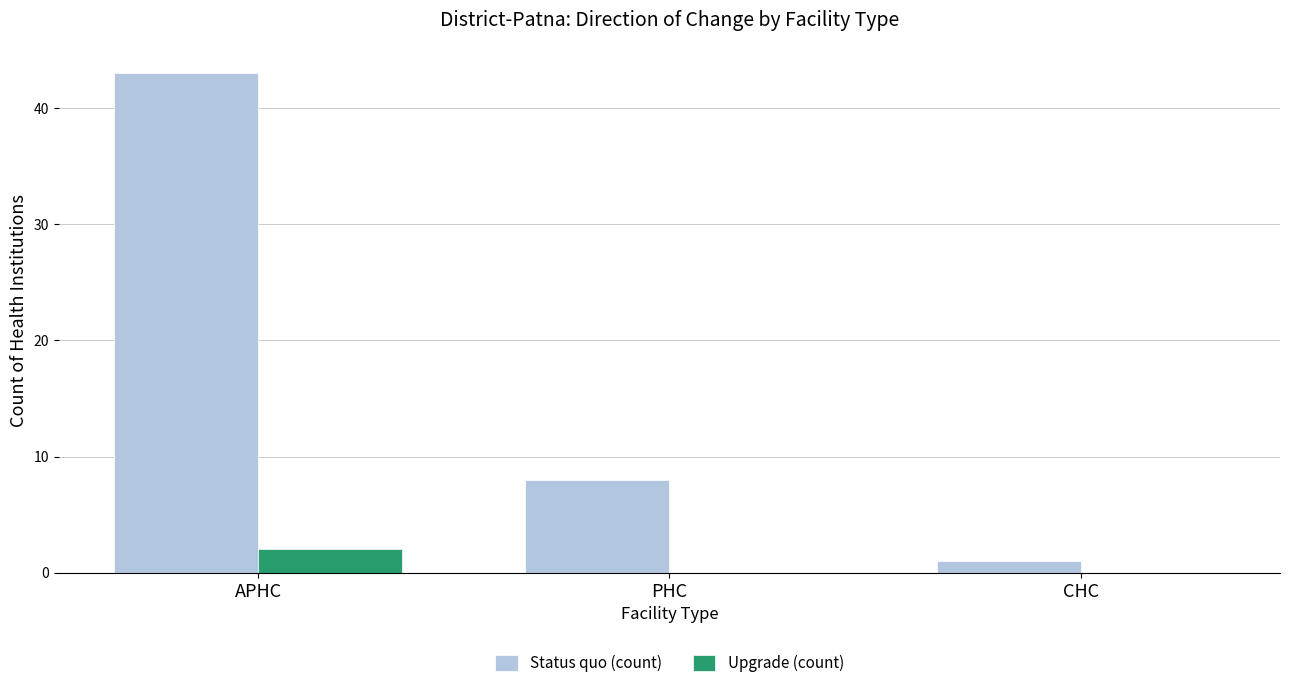

What is the sum of all Status quo (count) values?

52